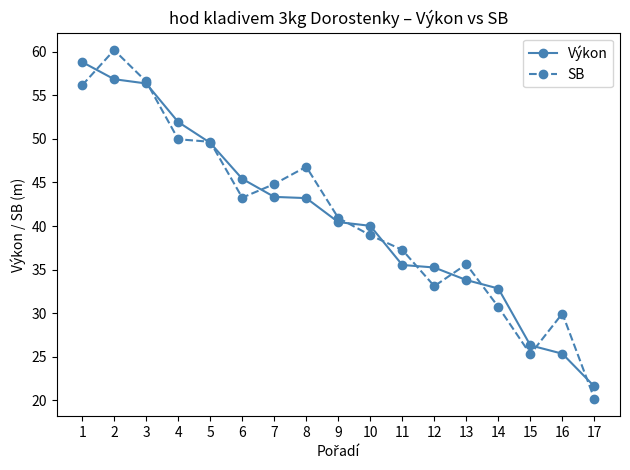

Does the chart have visible grid lines?

No